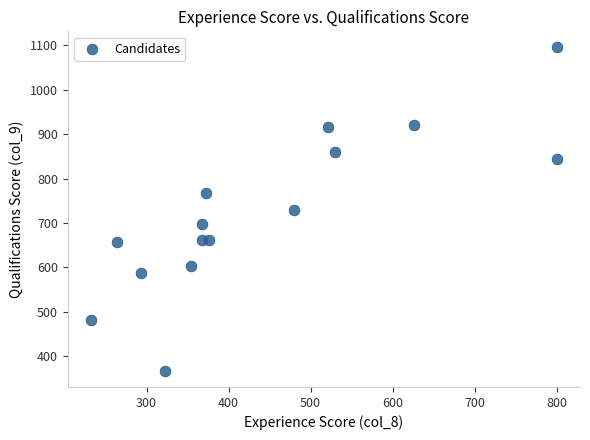

What is the range of Y values (max minus min)?

727.5